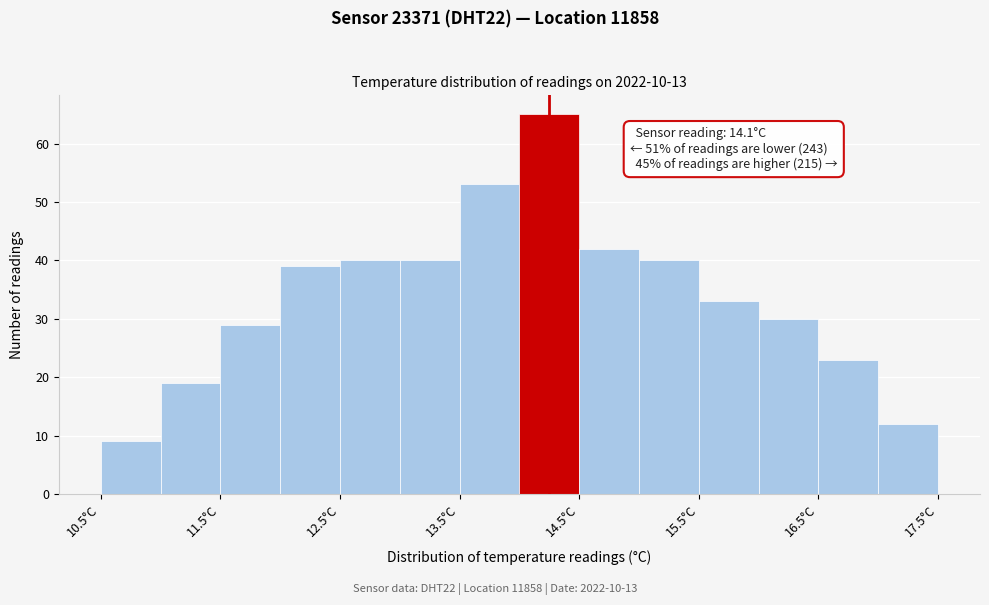

Which range on the x-axis has the tallest bar?

14.0 to 14.5